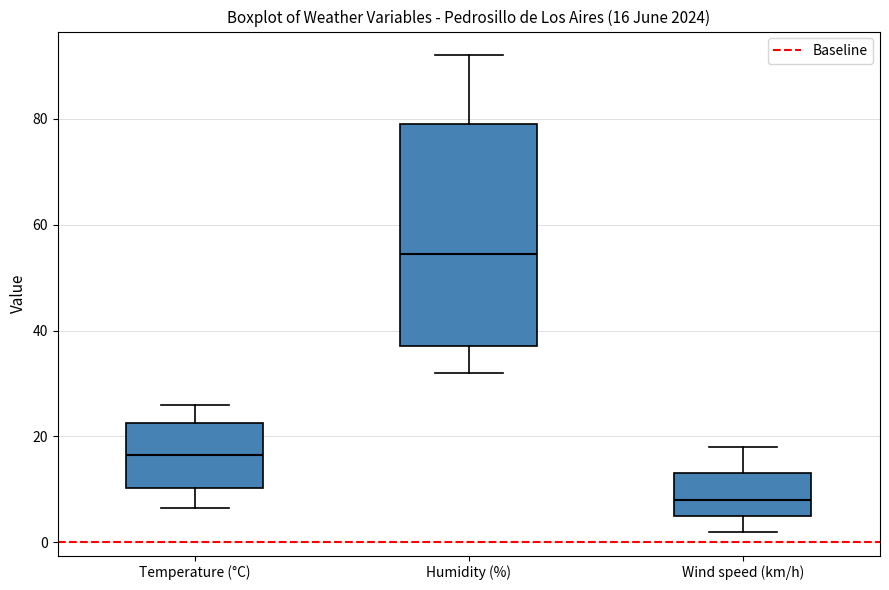

Comparing the boxes themselves (not the whiskers), which one is the tallest?

Humidity (%)